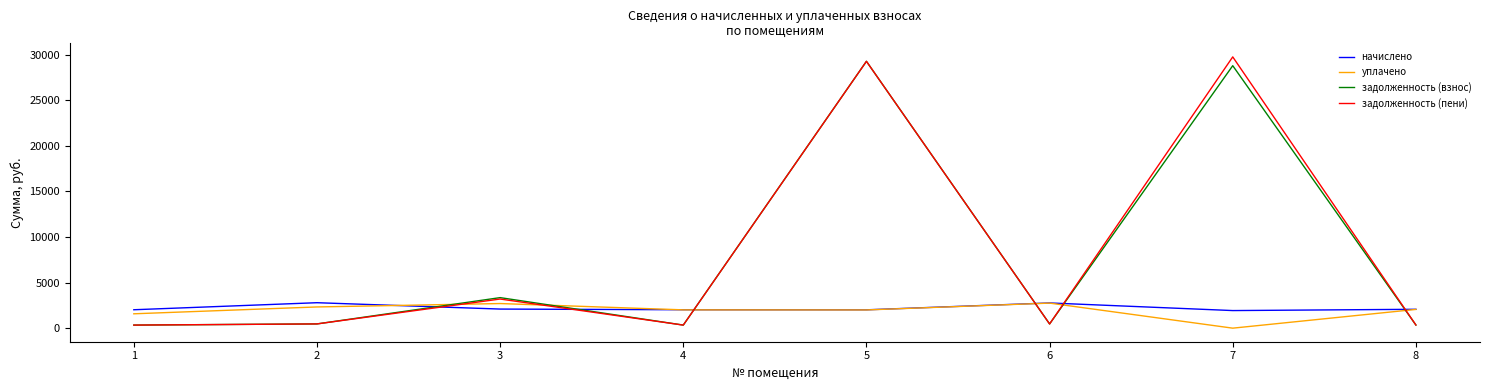

What is the difference between the highest and lowest values at 7?

29742.6